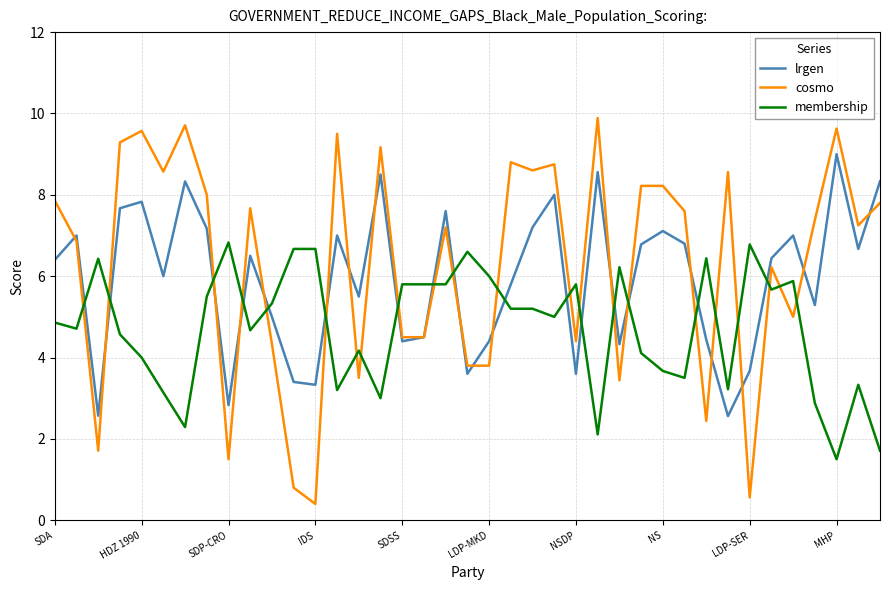

Which series has the largest total across all categories?

cosmo